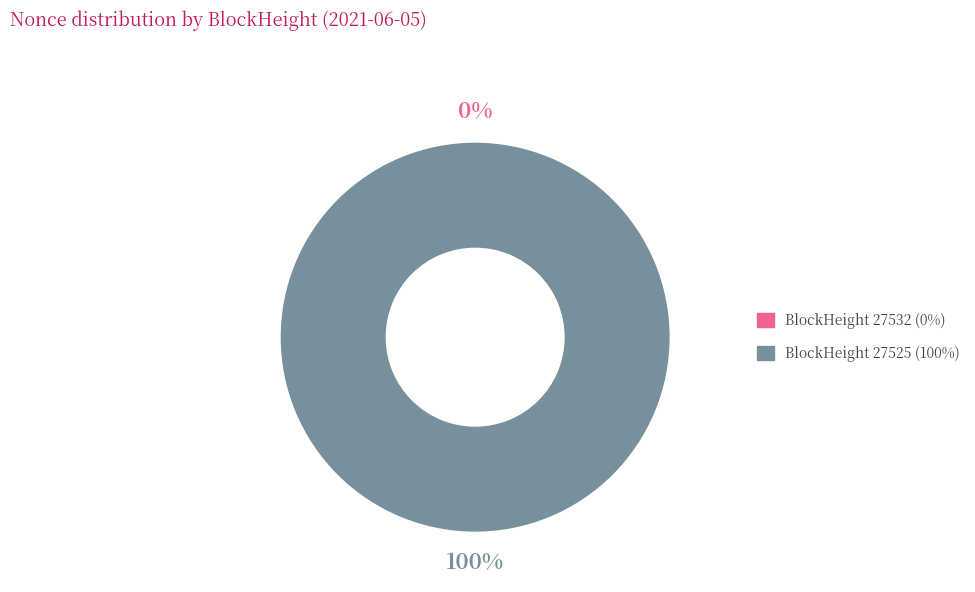

Count the number of slices in the pie.

2